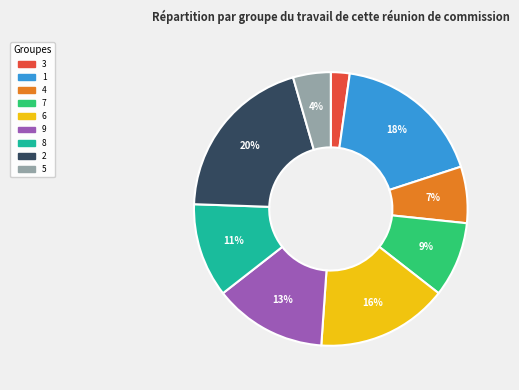

Is there any slice that represents more than half of the pie?

No